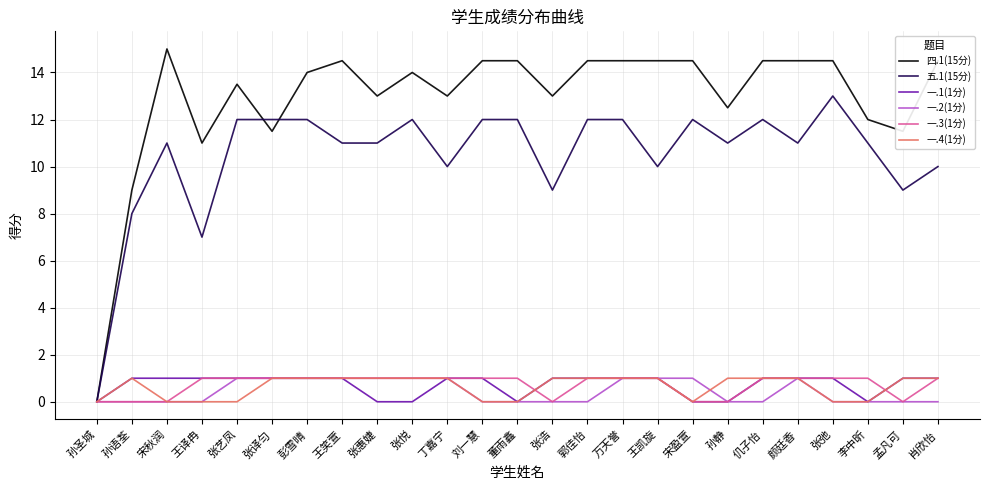

The value of 一.2(1分) at 孙语荃 is 0.0. True or false?

True